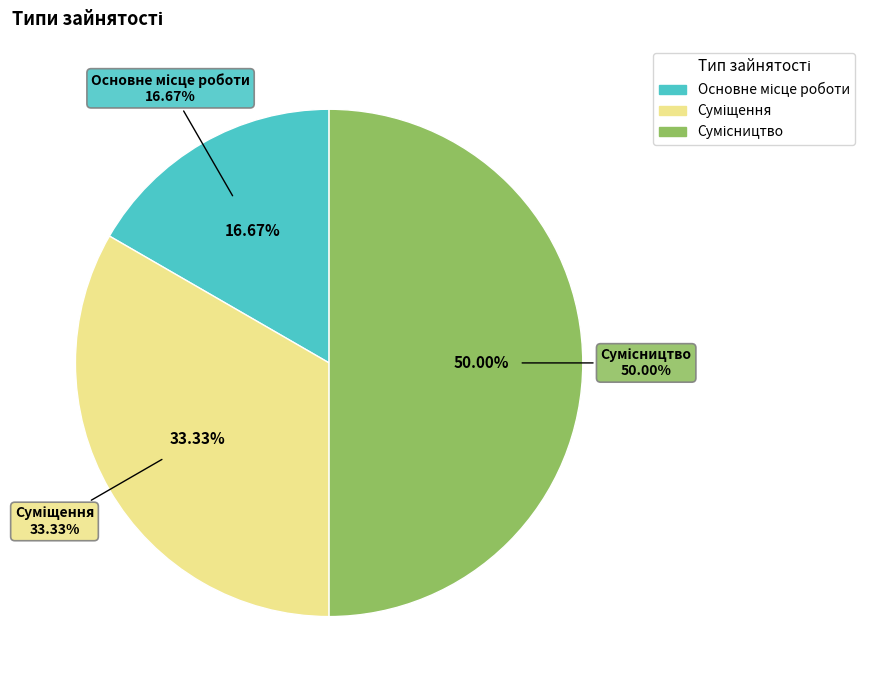

What is the change in value from Суміщення to Сумісництво?

+1